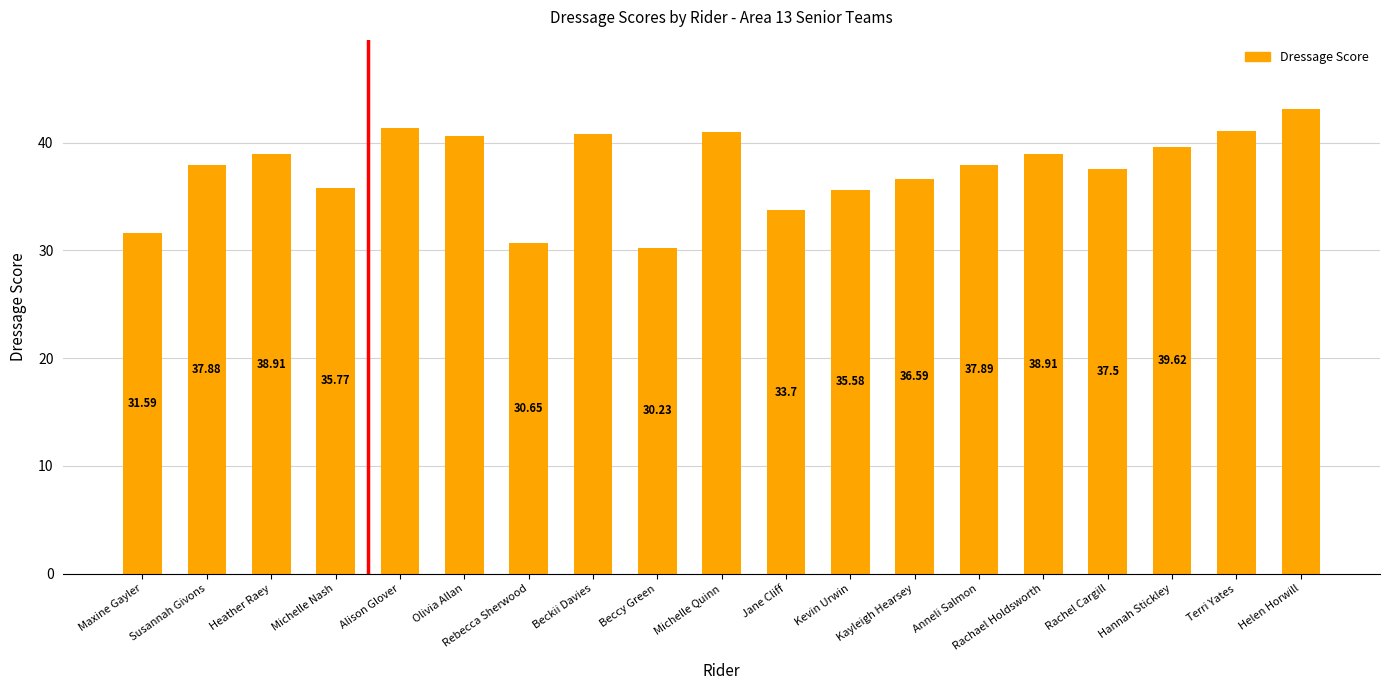

Where does the data first go above 37?

Susannah Givons